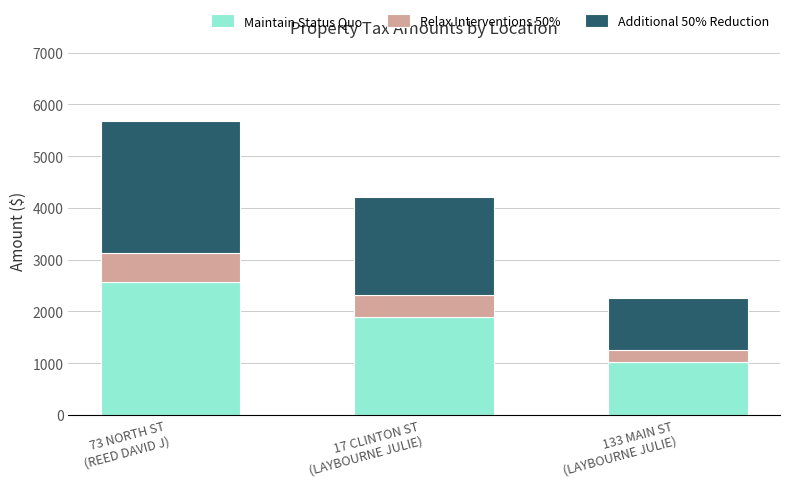

What is the average value of the Maintain Status Quo series?

1824.2